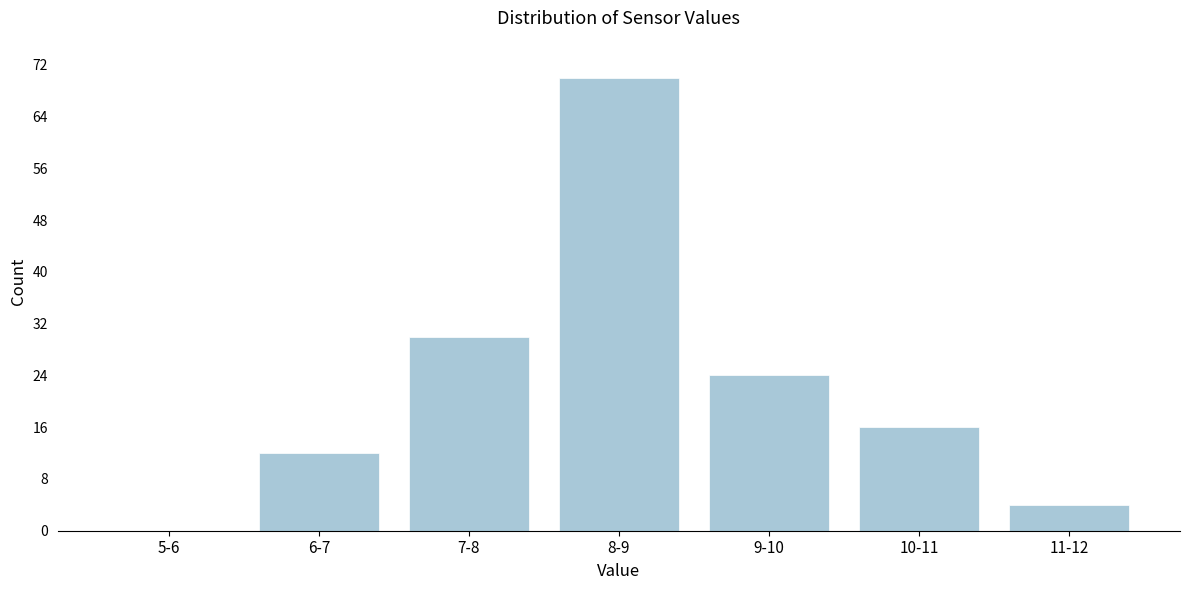

Reading right to left, extract all data points from this chart.

11-12=4	10-11=16	9-10=24	8-9=70	7-8=30	6-7=12	5-6=0